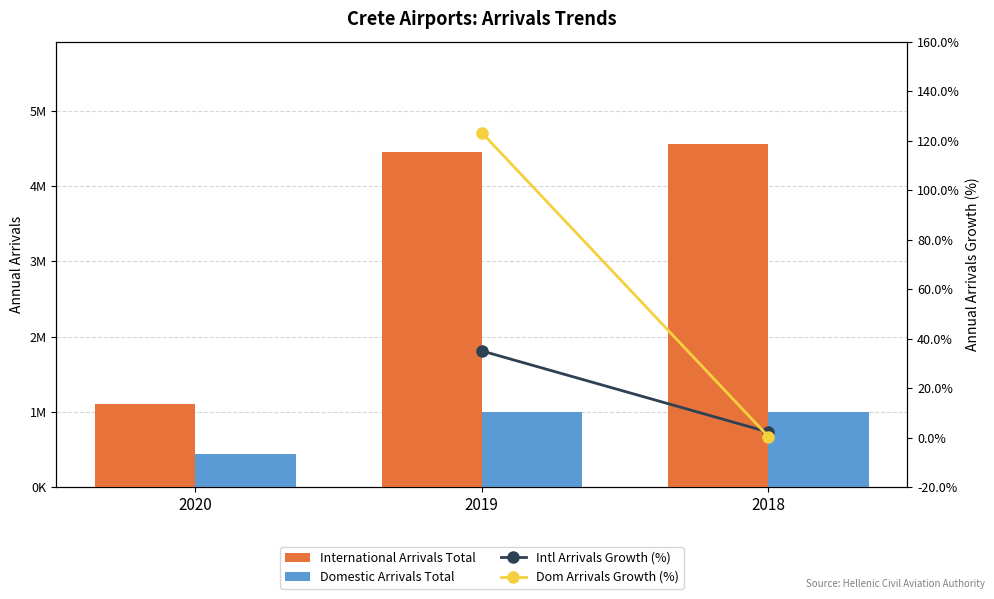

Between 2020 and 2018, which is larger?

2018